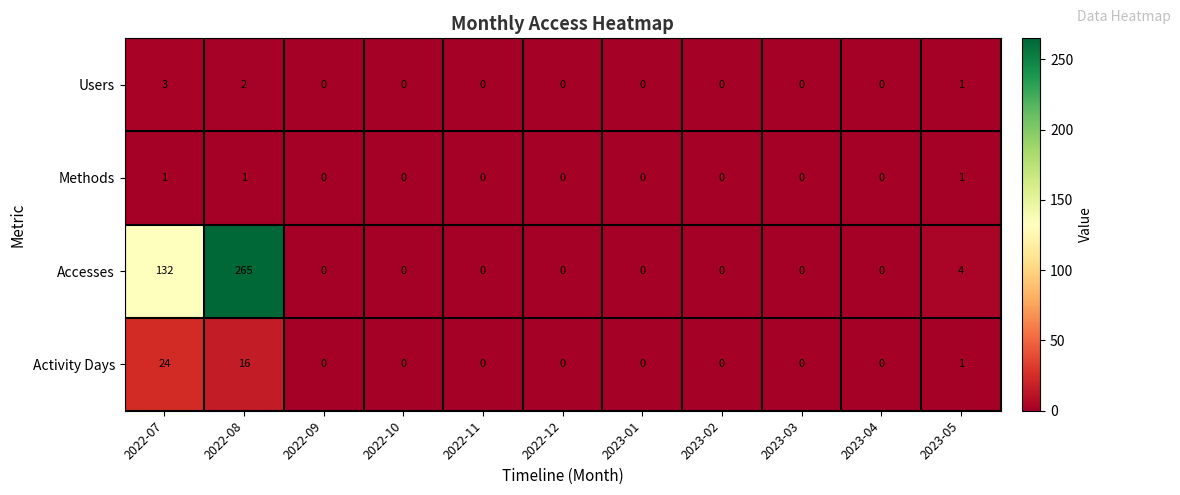

At which category is the sum across all series the highest?

2022-08